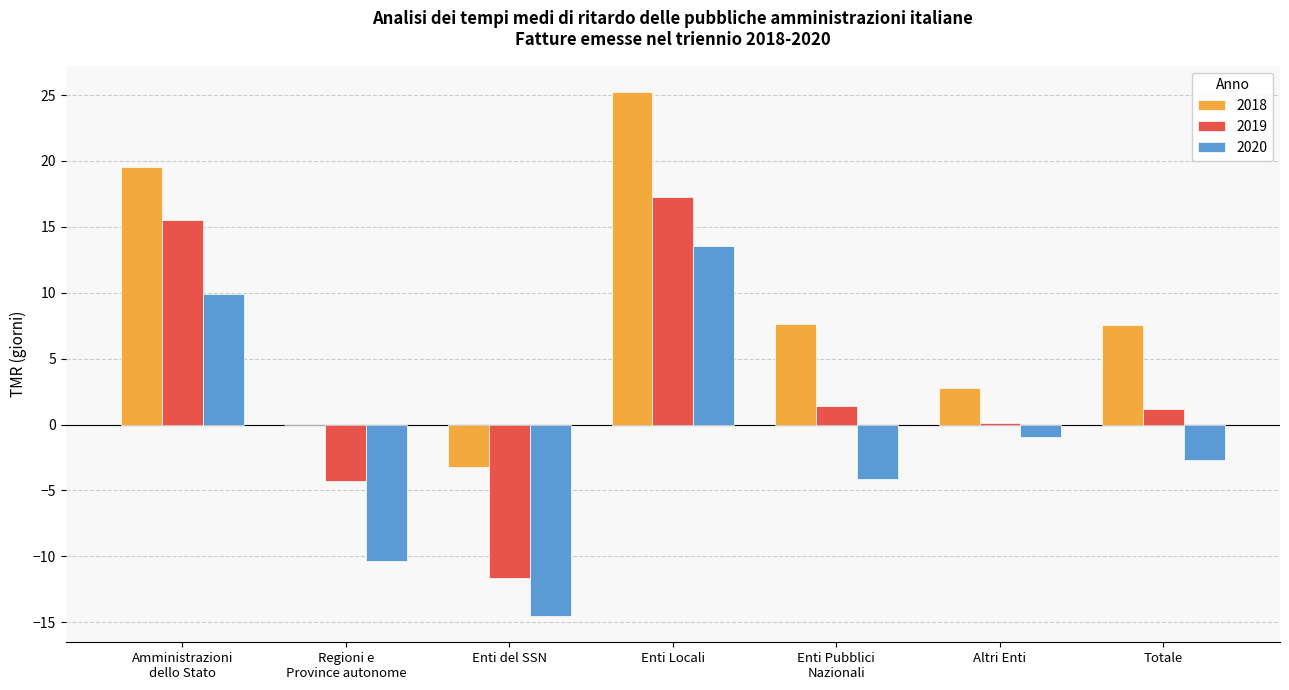

At which label does 2019 first exceed 1?

Amministrazioni
dello Stato